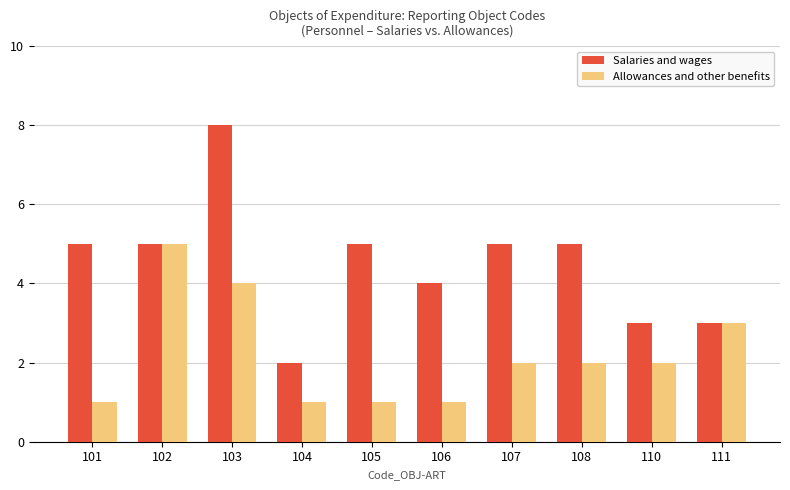

Which series changed the most between 104 and 105?

Salaries and wages